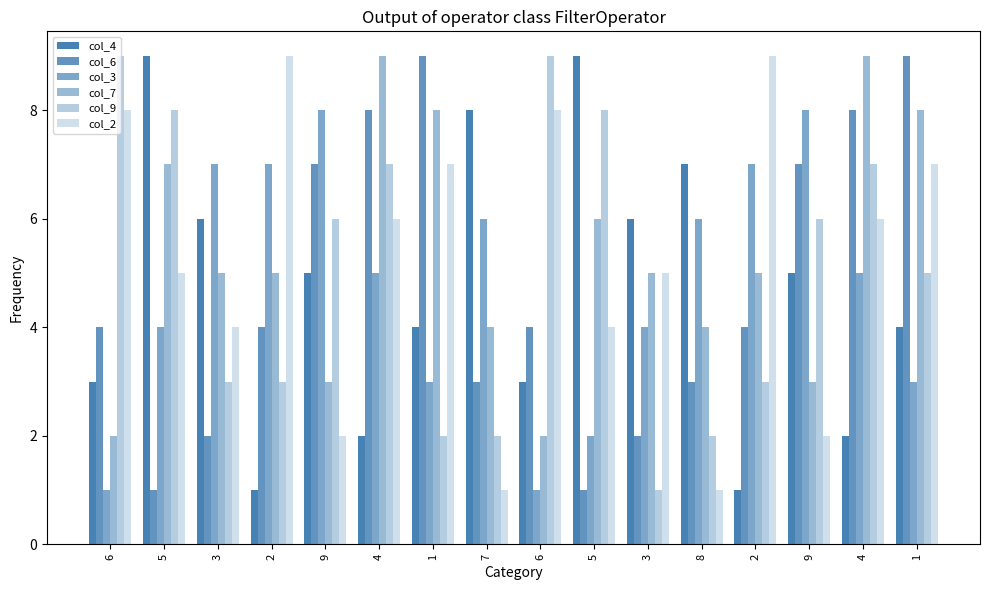

Rank the series by their maximum value, from highest to lowest.

col_4, col_6, col_7, col_9, col_2, col_3